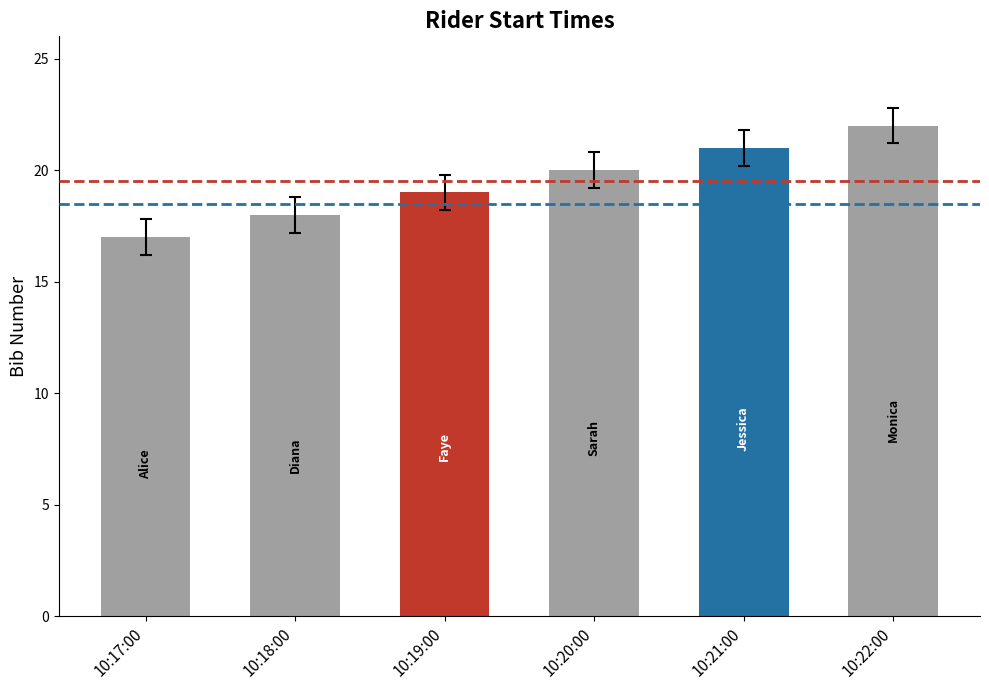

What position from the right is 10:20:00?

3